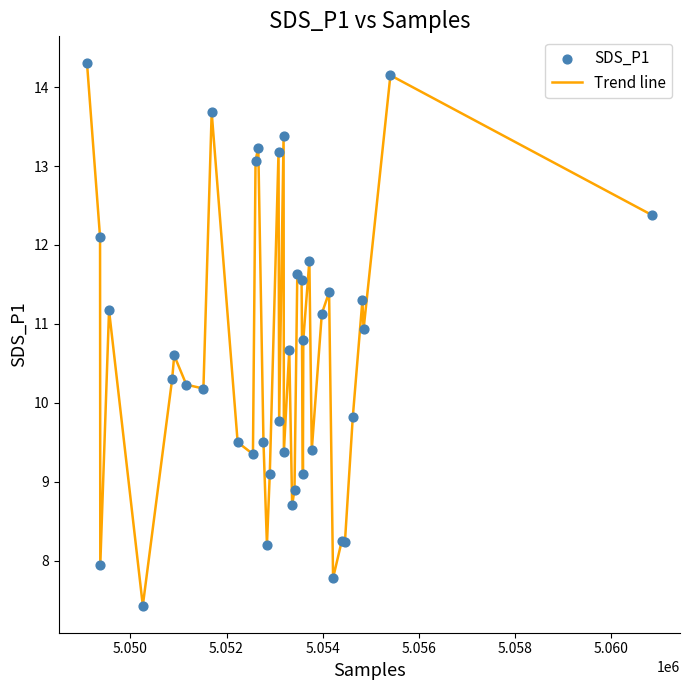

What is the maximum value shown in the chart?

14.3